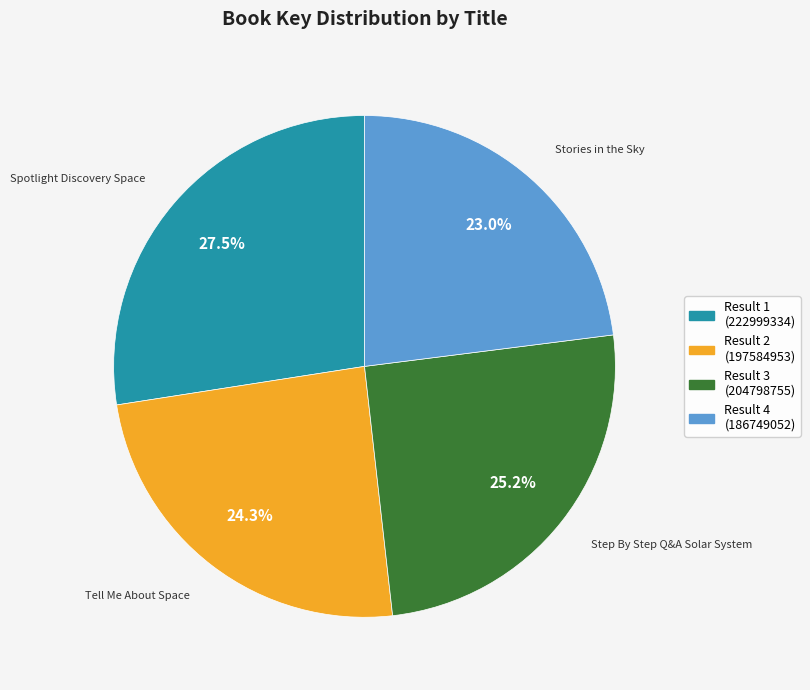

Approximately how many times larger is the value at Step By Step Q&A Solar System compared to Tell Me About Space?

1.0